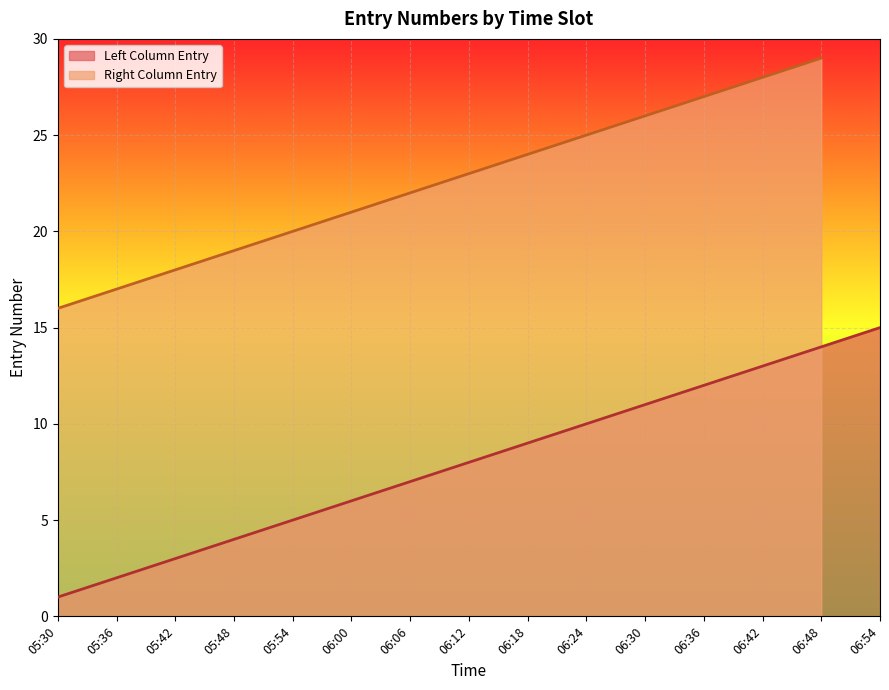

Reading right to left, what are all the values shown in this chart?

06:54=15	06:48=14	06:42=13	06:36=12	06:30=11	06:24=10	06:18=9	06:12=8	06:06=7	06:00=6	05:54=5	05:48=4	05:42=3	05:36=2	05:30=1